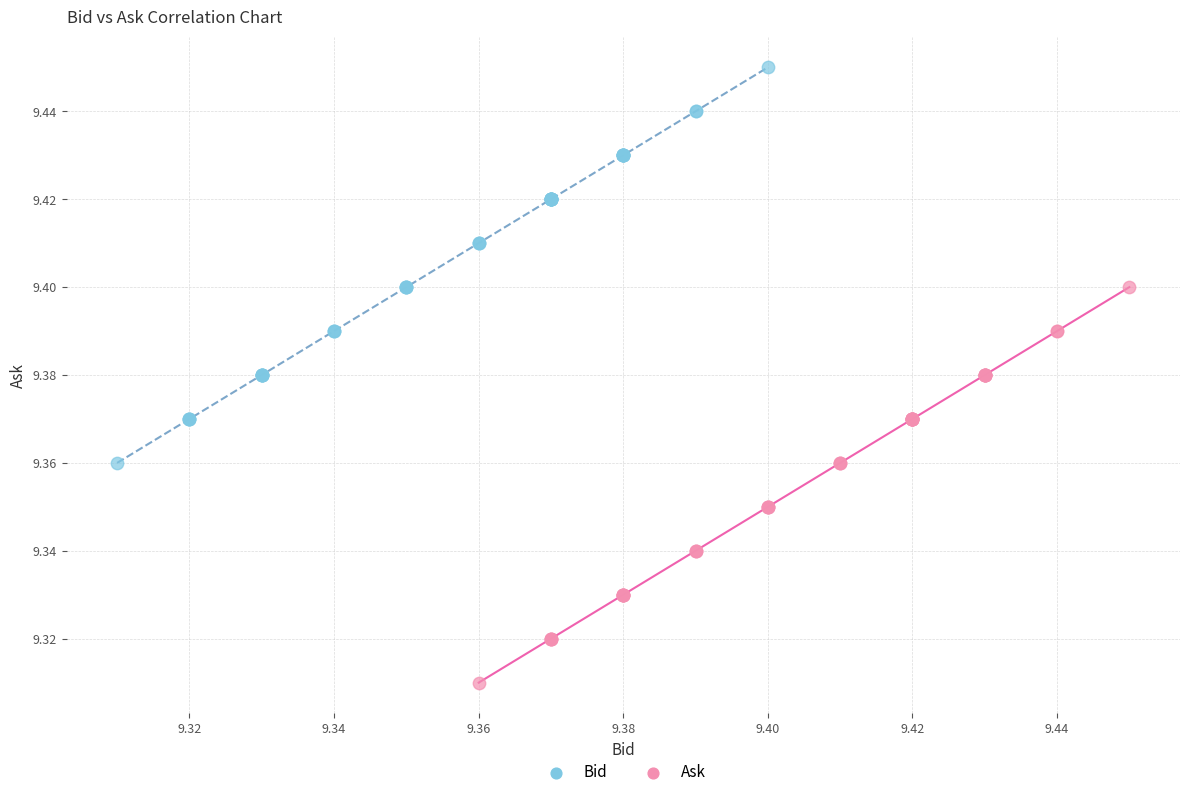

Which series reaches the maximum Y coordinate?

Bid